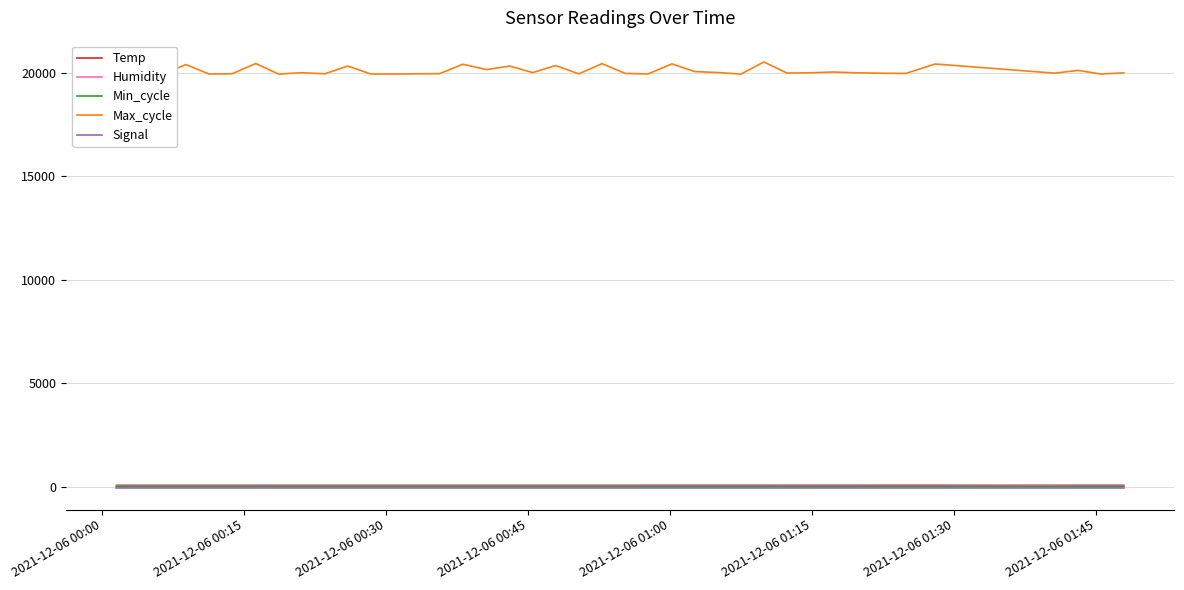

In Min_cycle, how many points are lower than both neighbors (excluding endpoints)?

1